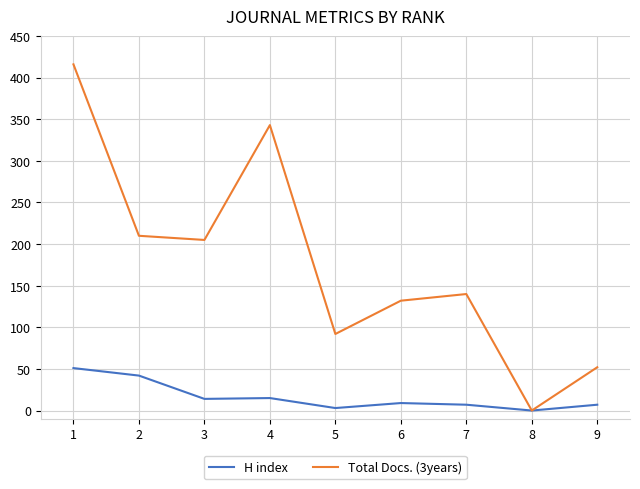

Which series has the largest total across all categories?

Total Docs. (3years)